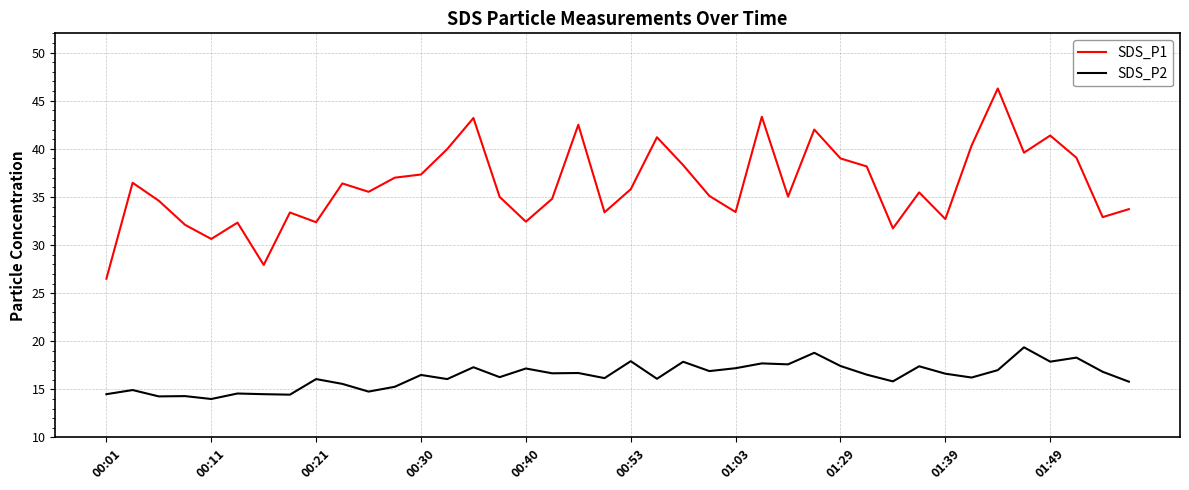

True or false: SDS_P1 has more than 0 points higher than both neighbors.

True